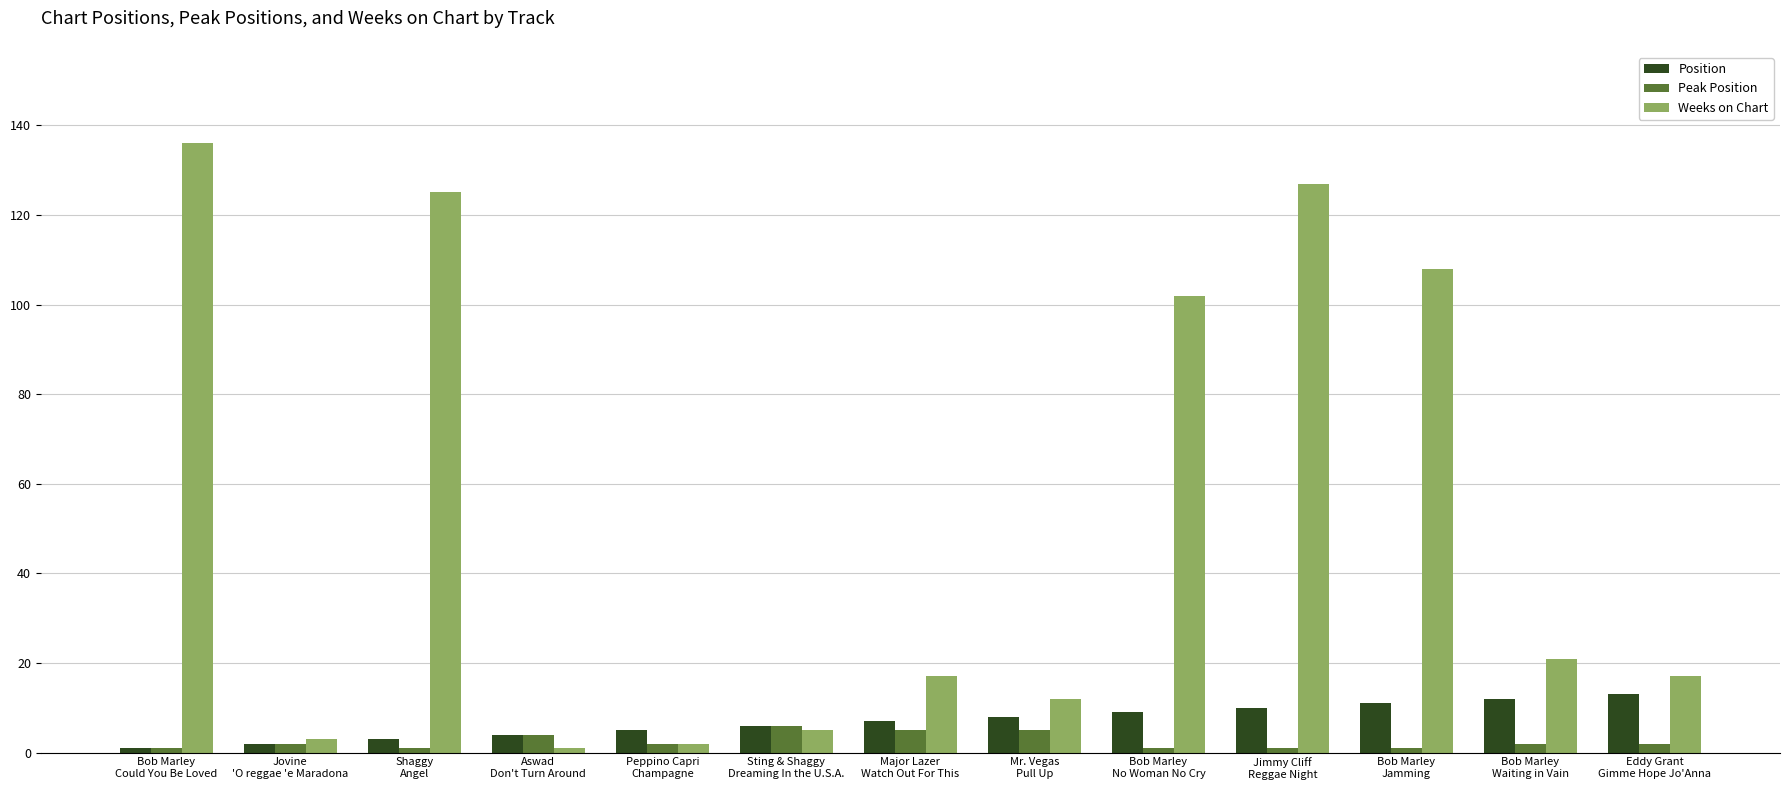

What is the minimum value shown in the chart?

1